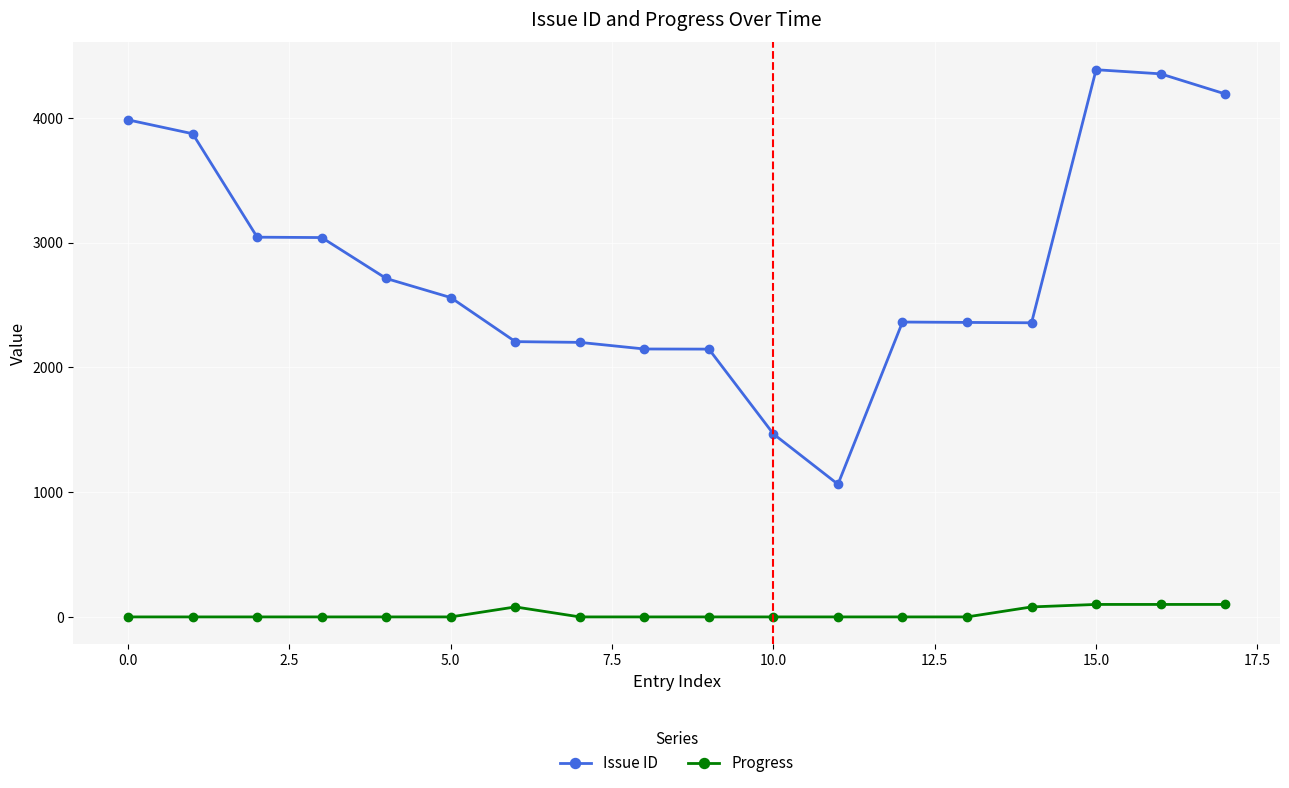

How many values in the Issue ID series are below 2559?

9